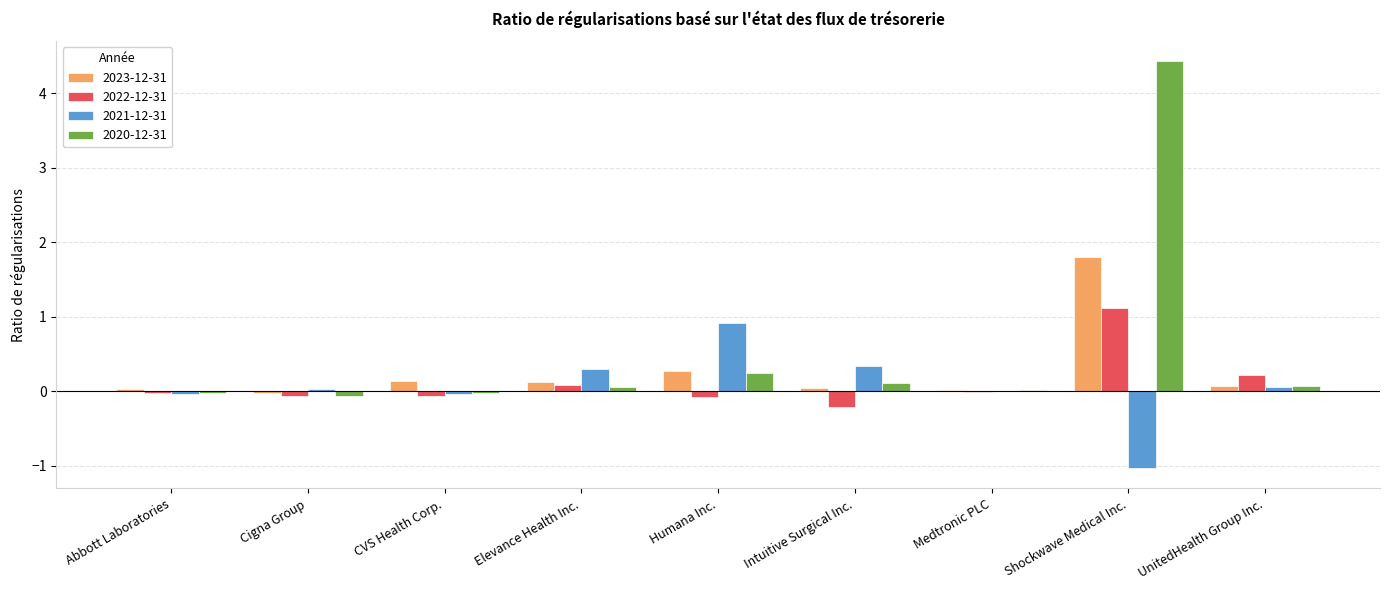

Are the bars grouped side by side (vs. stacked)?

Yes